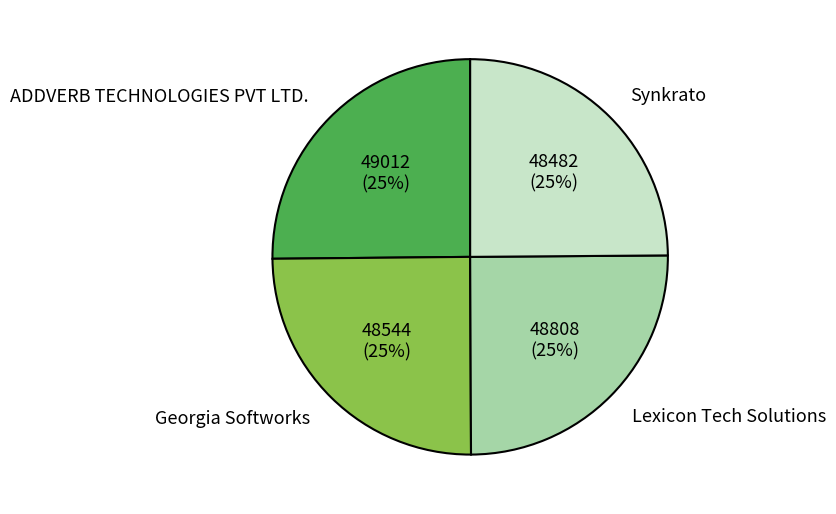

How many segments does this pie chart have?

4